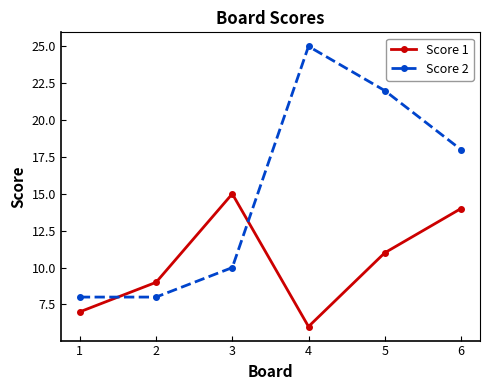

What is the difference between the second highest and minimum values in the Score 2 series?

14